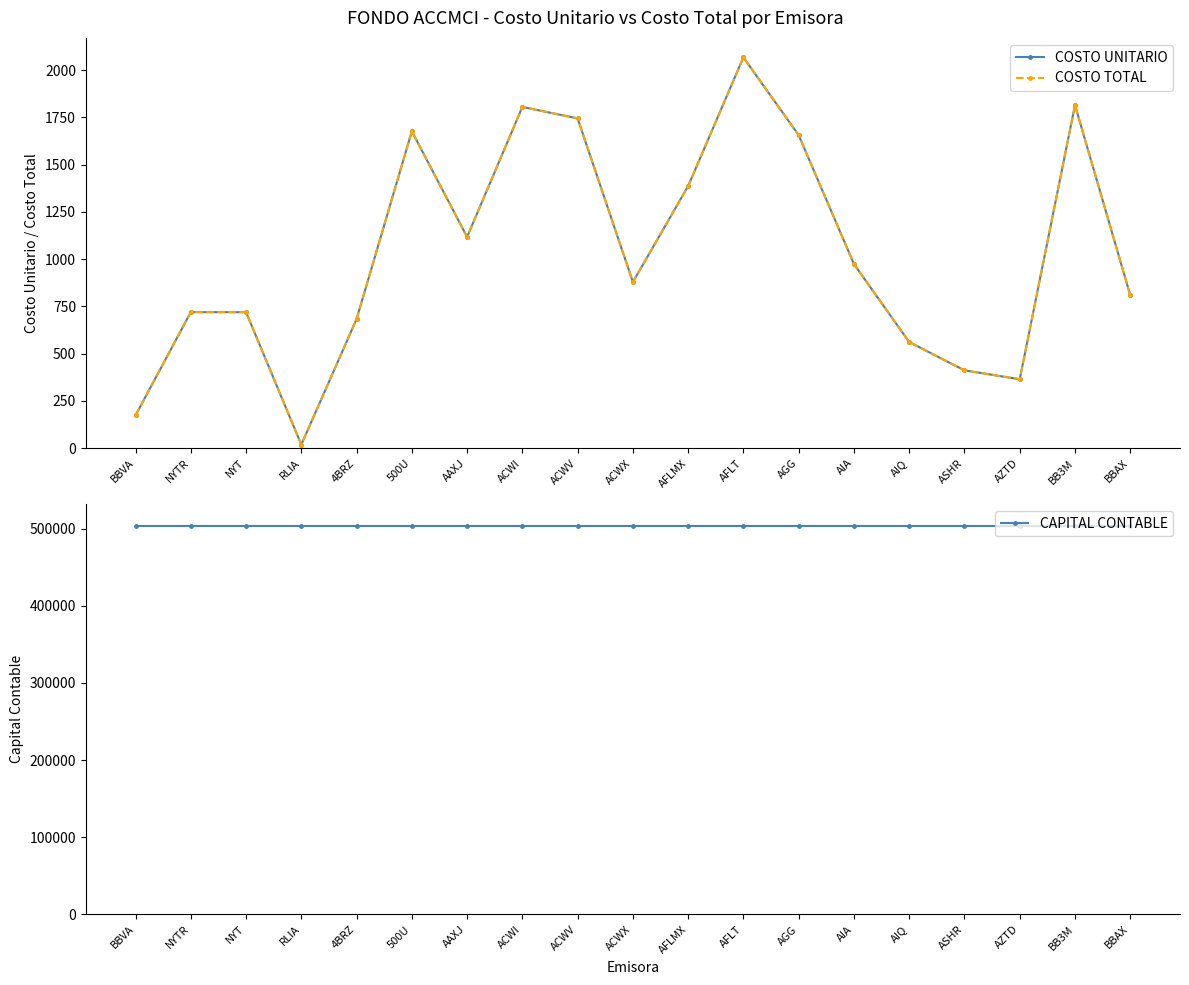

List the series in order of their peak value, highest first.

CAPITAL CONTABLE, COSTO UNITARIO, COSTO TOTAL